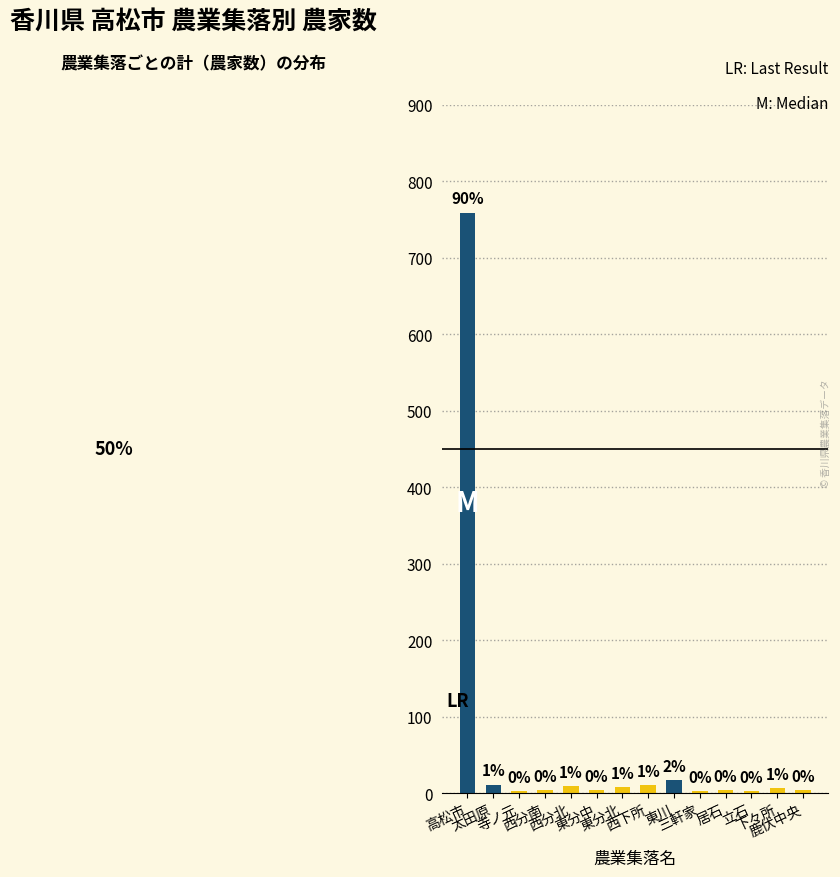

Are the bars horizontal?

No